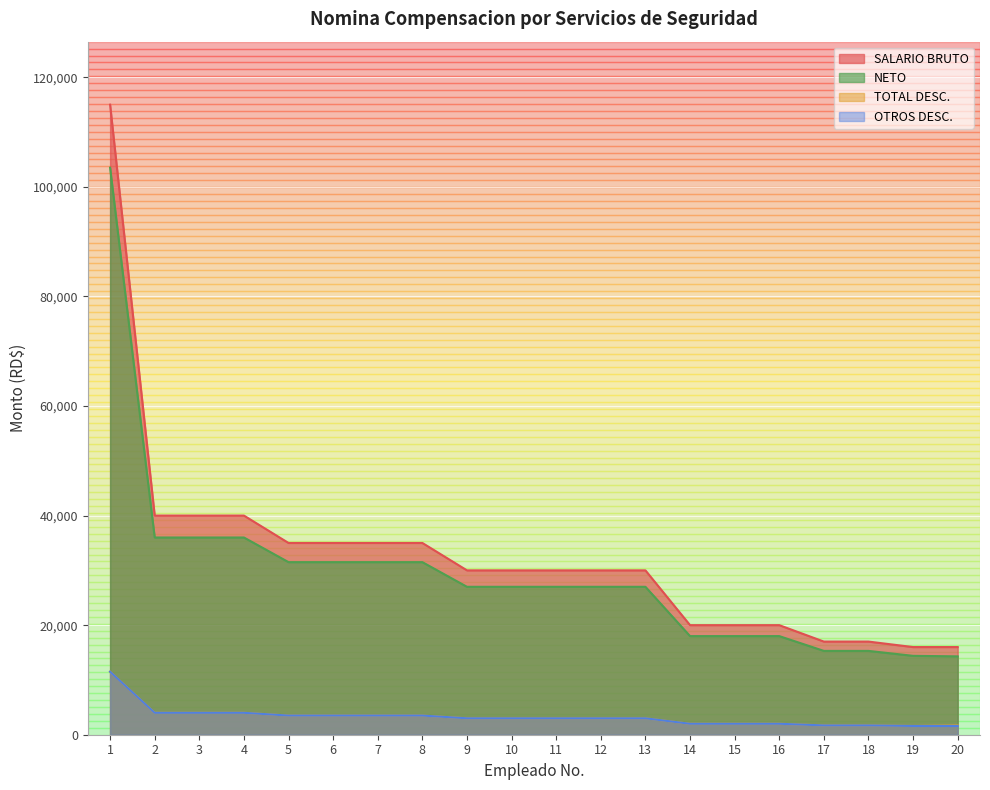

How many lines are shown in the chart?

4